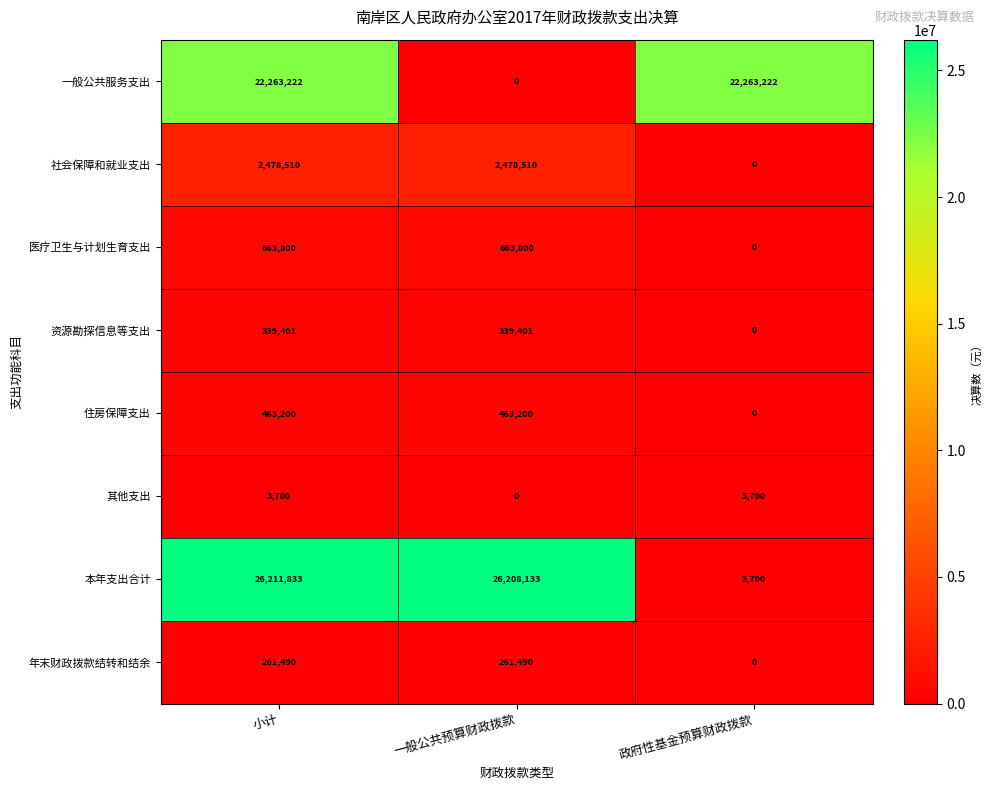

How many 其他支出 values are between 0 and 3700?

3